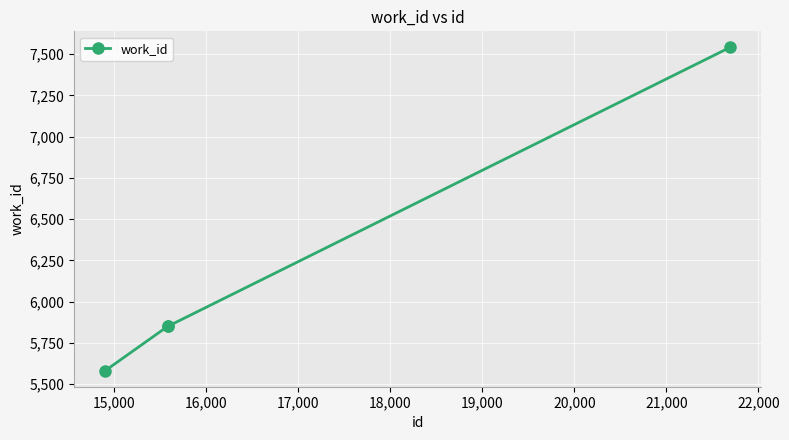

What is the average value?

6206